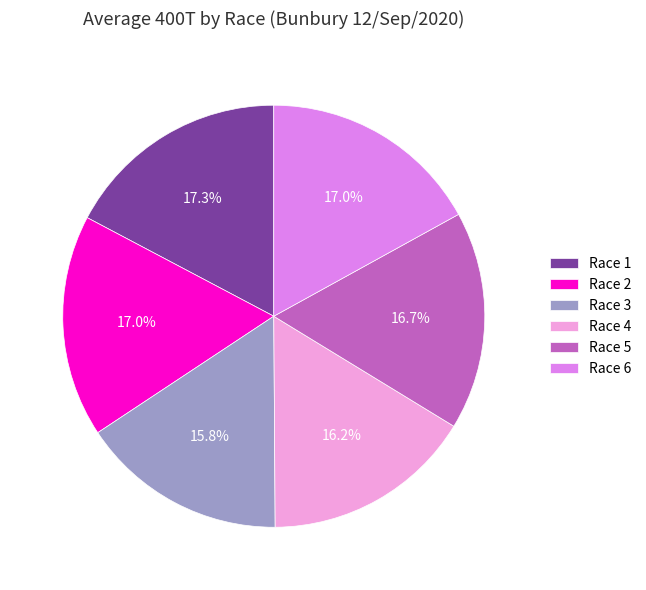

Is there any slice that represents more than half of the pie?

No